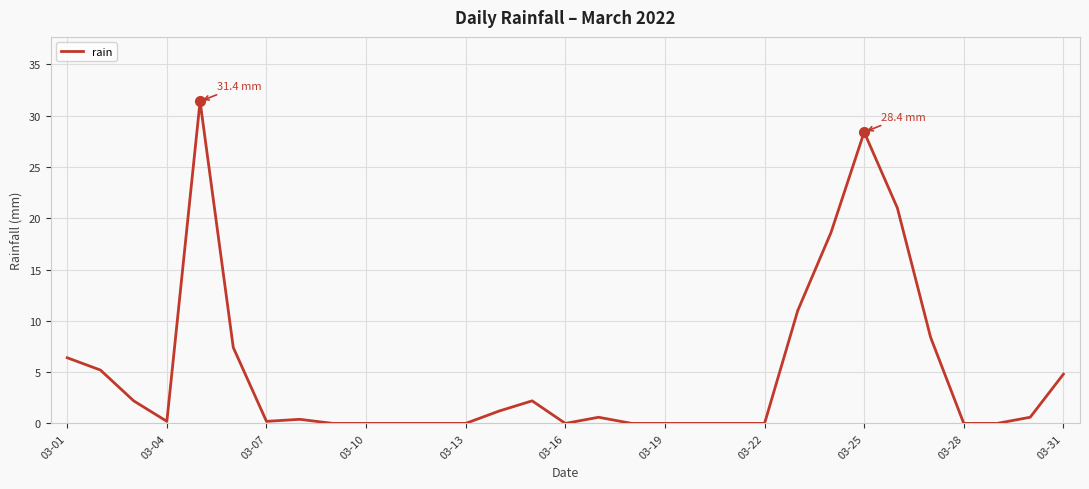

What is the greatest value displayed?

31.4